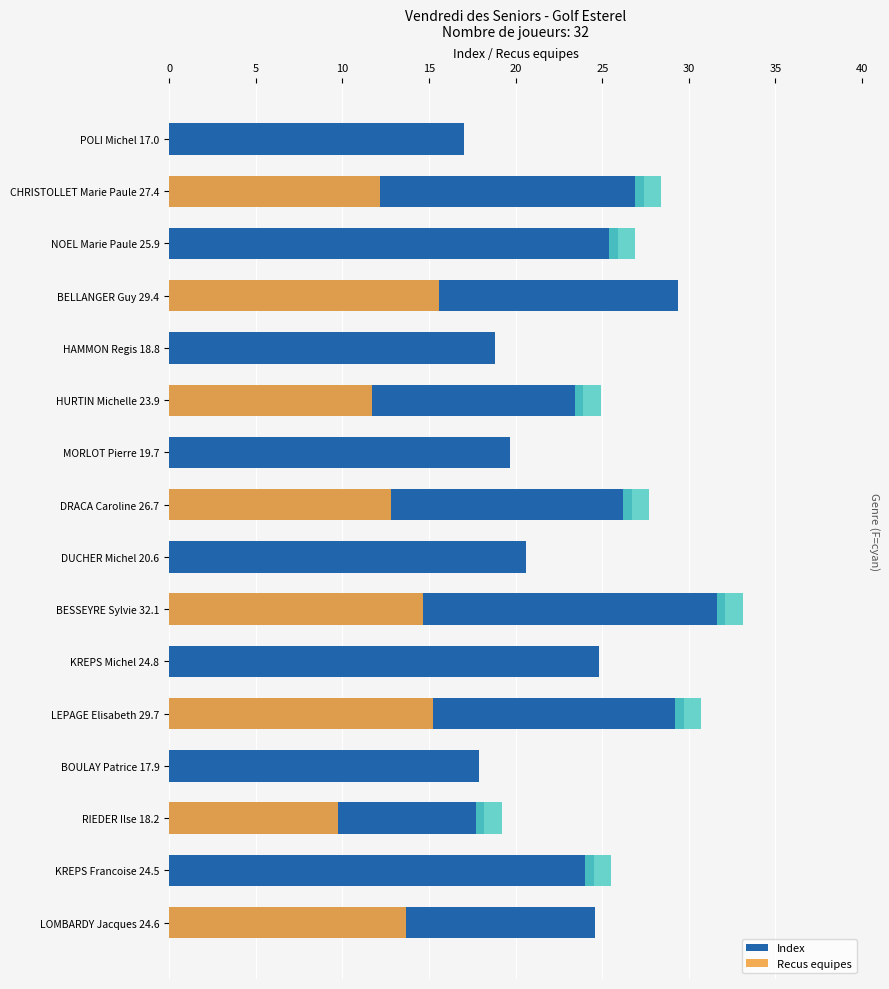

Rank the series by their maximum value, from lowest to highest.

Recus equipes, Index